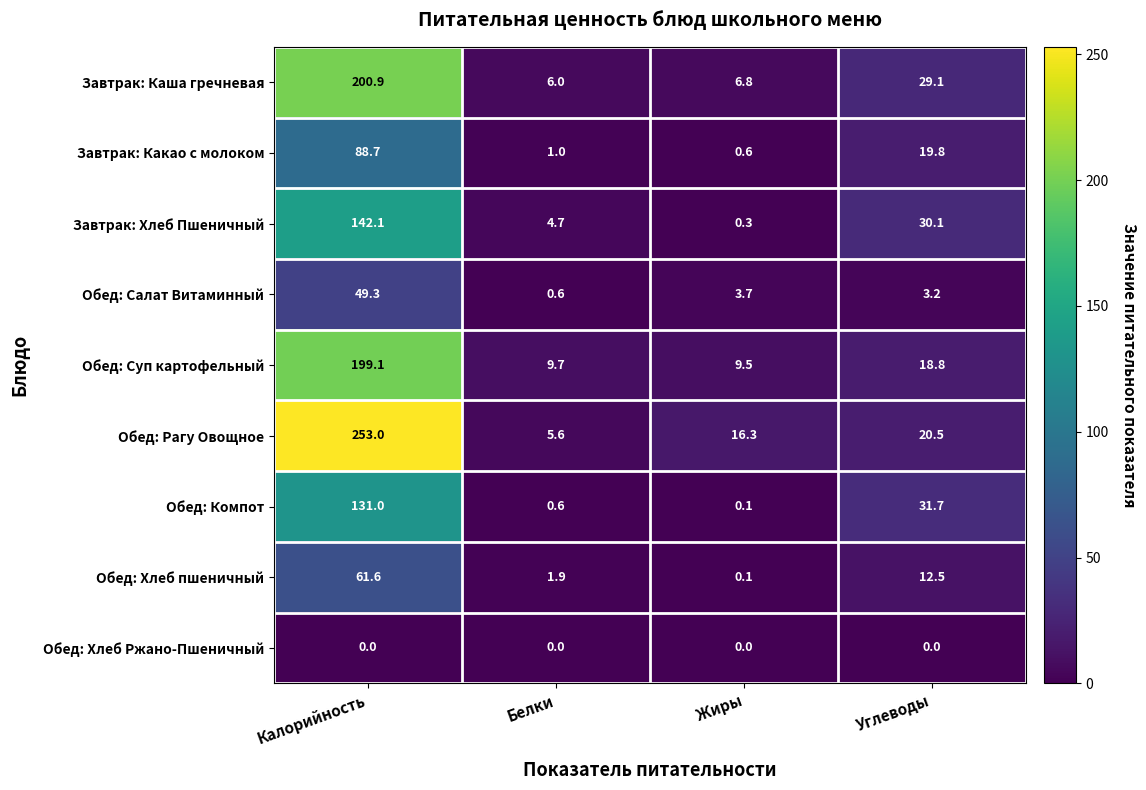

Which series has the widest spread of values?

Обед: Рагу Овощное